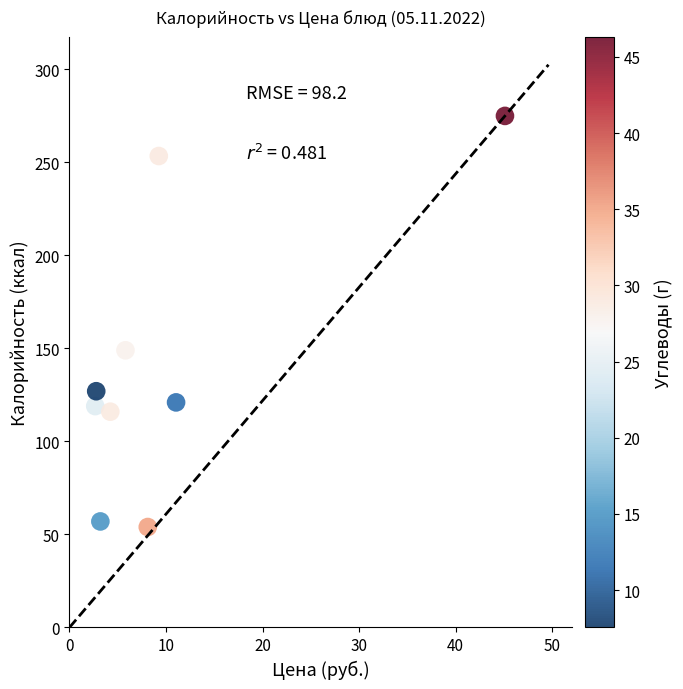

What Y value in the scatter plot is closest to 164?

149.0